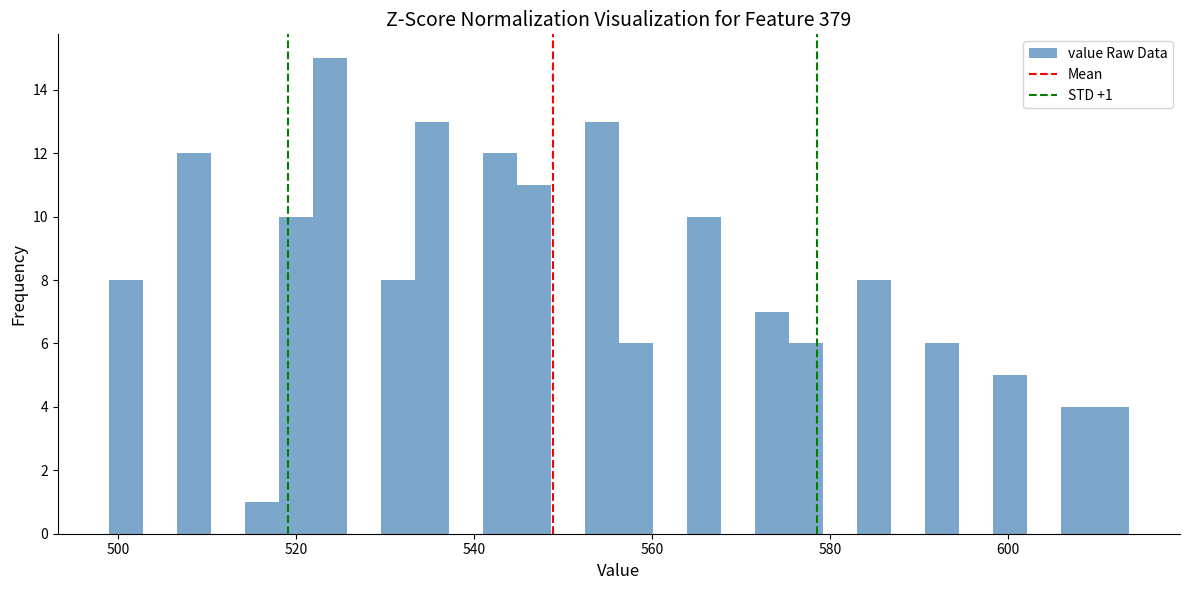

Read against the x-axis, roughly where is the centre of the tallest bar?

524